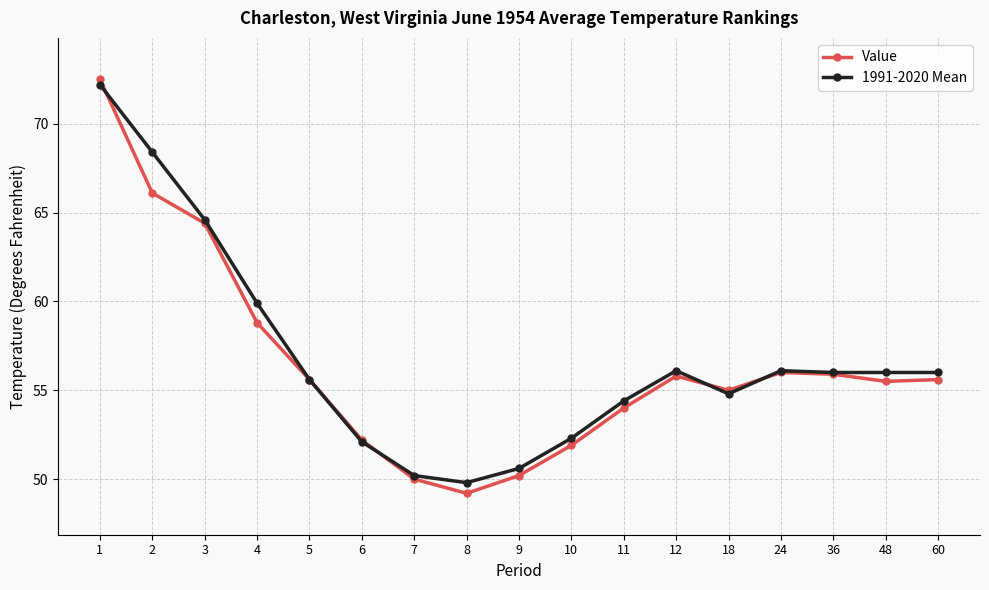

Rank the series by their maximum value, from lowest to highest.

1991-2020 Mean, Value